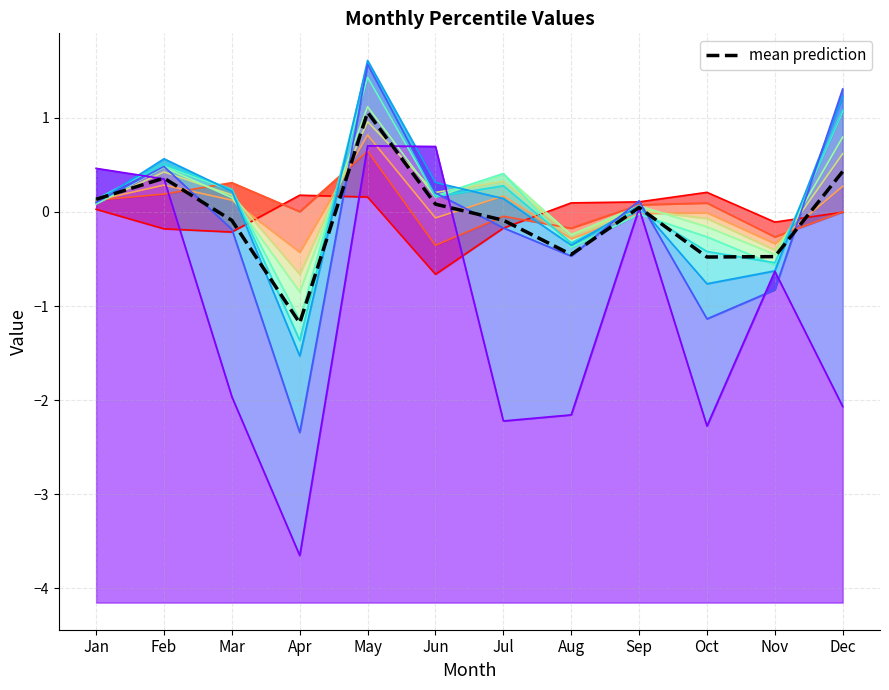

What is the minimum value shown in the chart?

-1.2